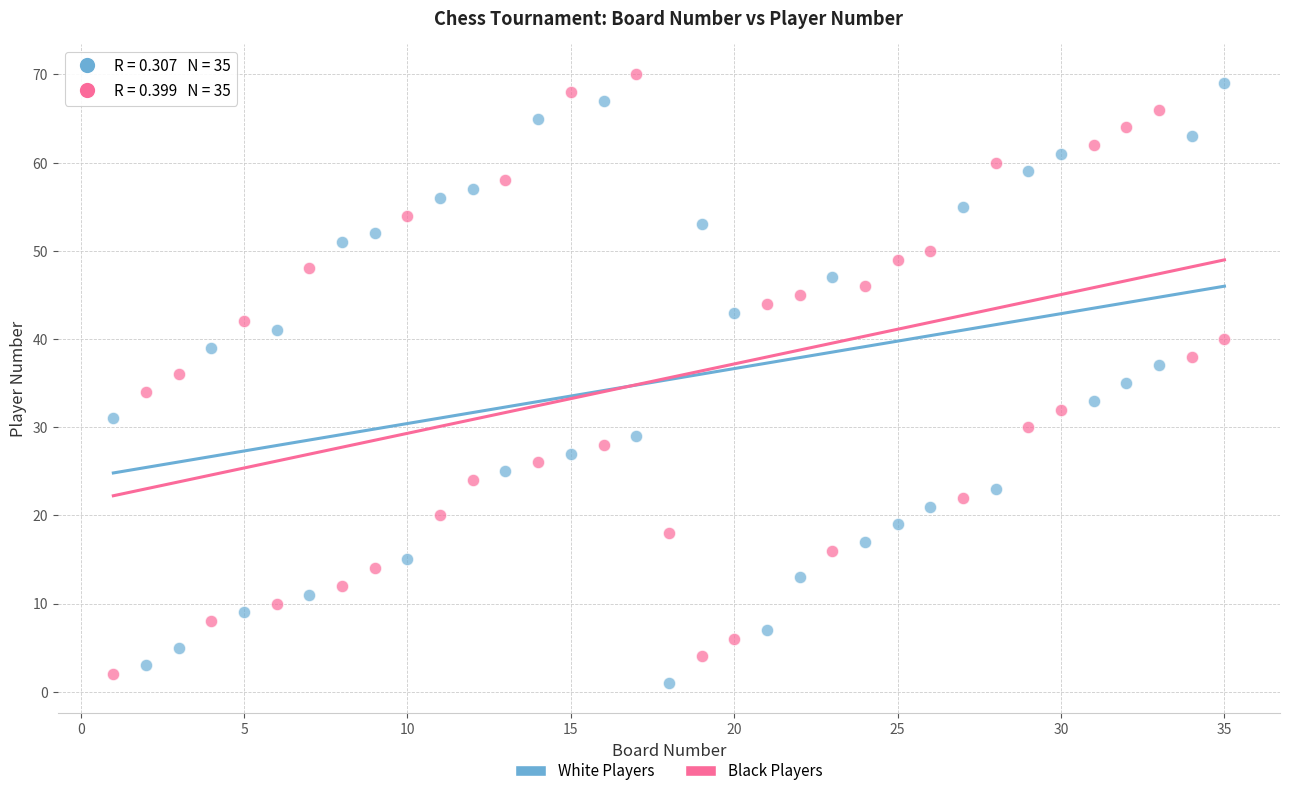

Across all data points, what is the range of Y values (max minus min)?

69